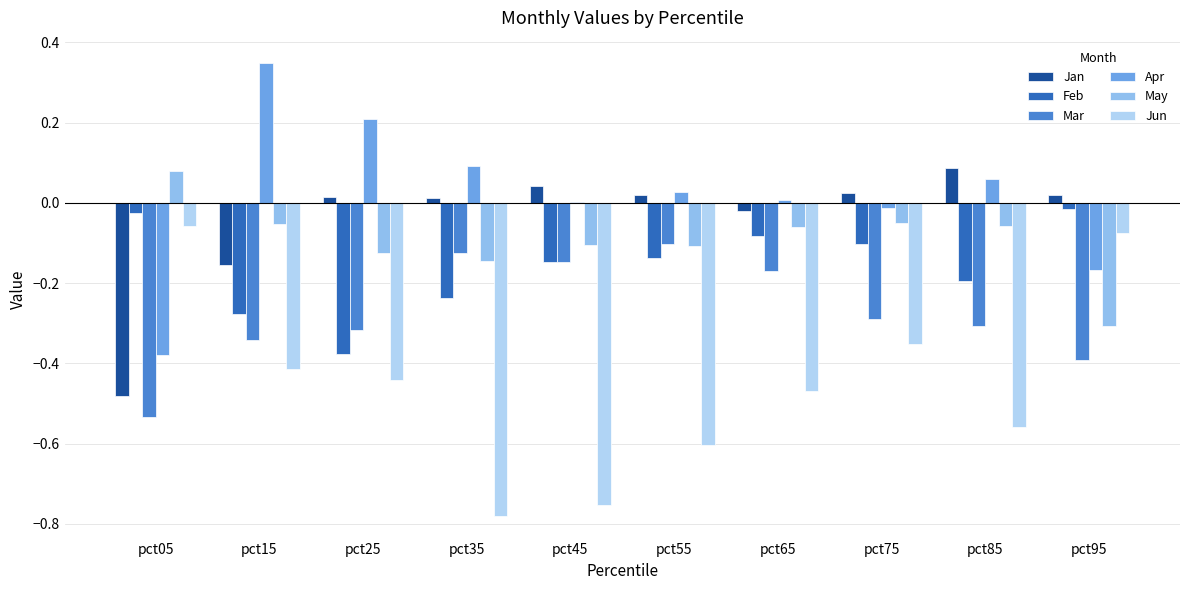

What is the value of the May bar at the 2nd from the left?

-0.1